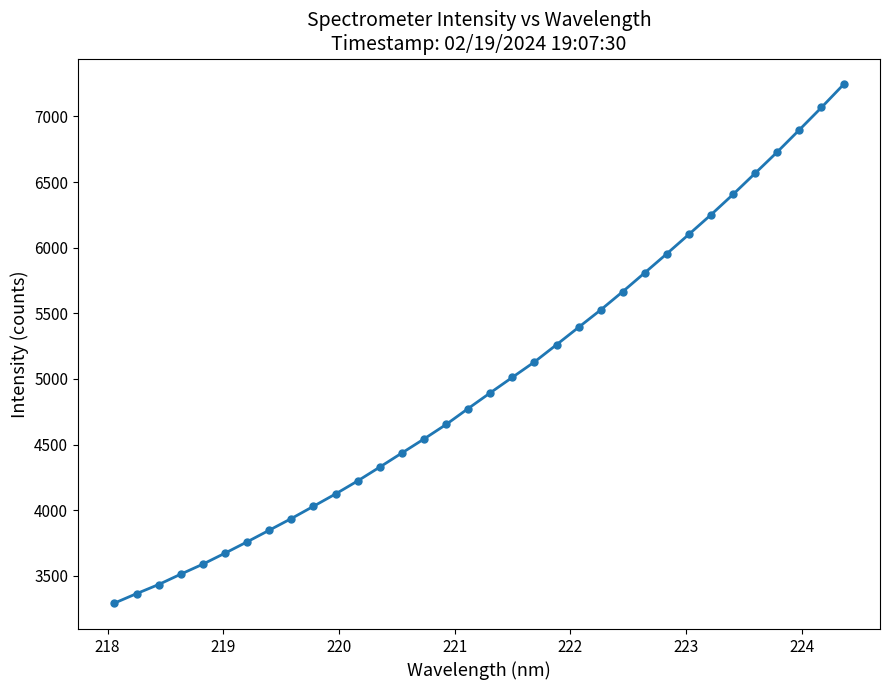

What is the sum of all values?

169427.0